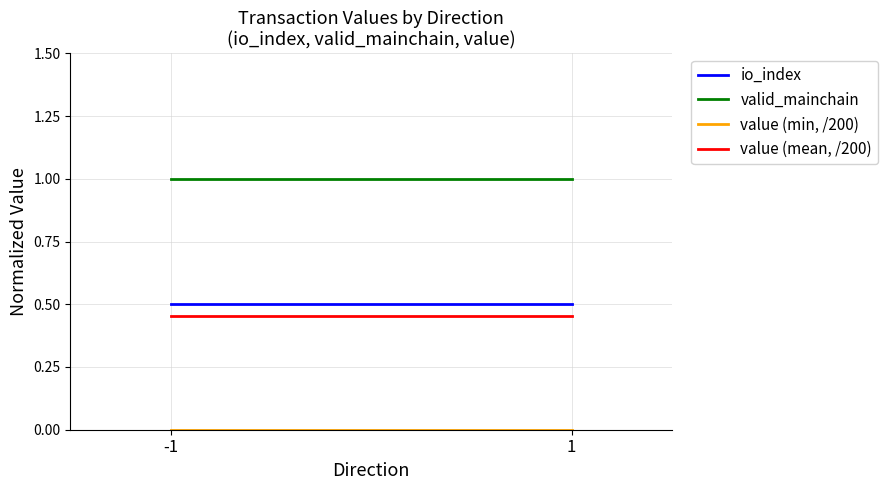

What is the total value across all series at 1?

2.0